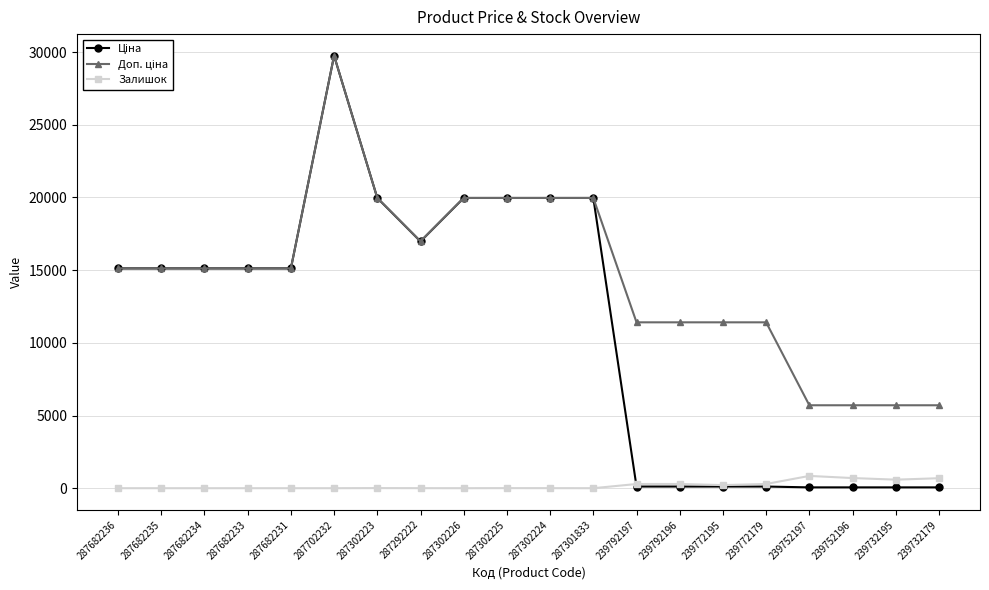

What is the maximum value for Залишок?

845.0